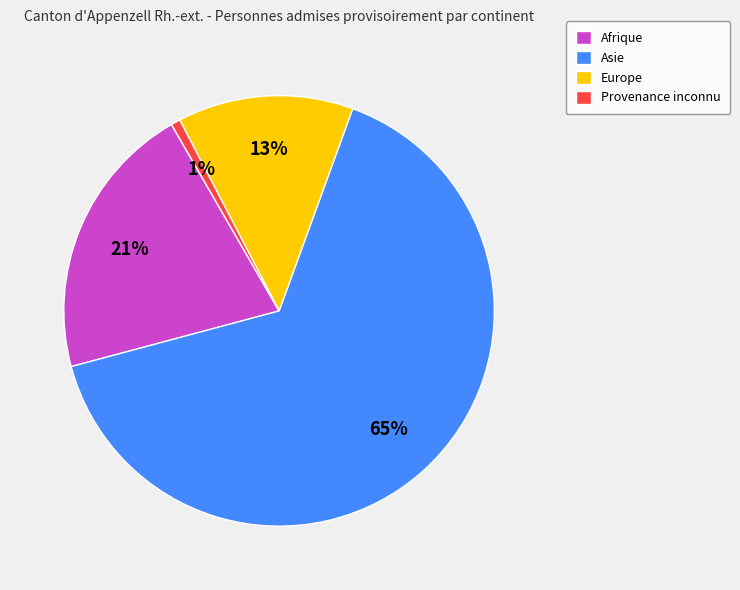

To the nearest percent, what percentage of the pie is Asie?

65%